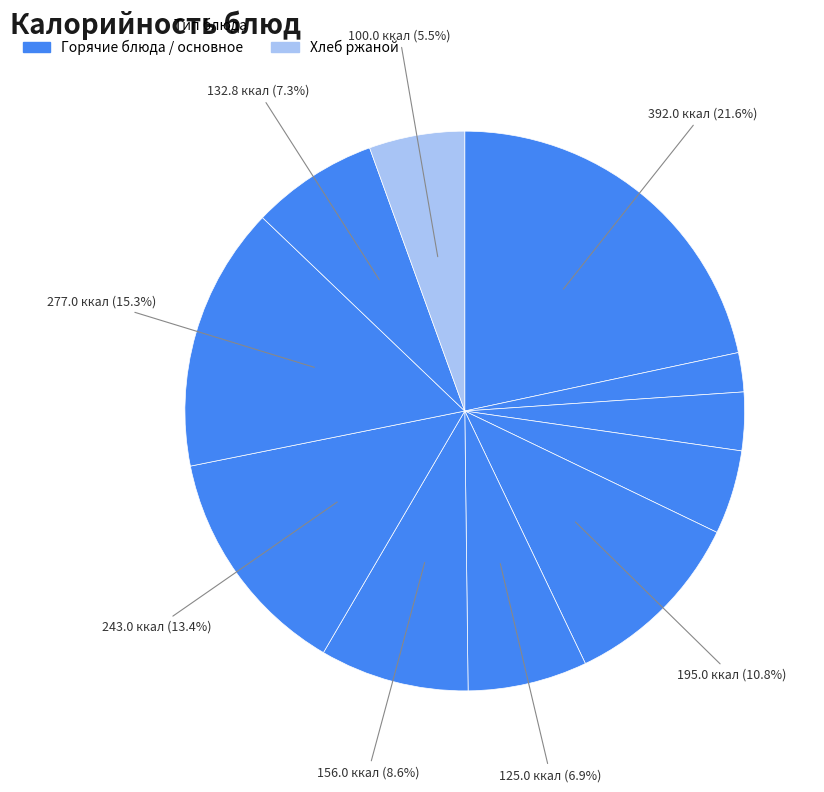

How many slices are in this pie chart?

11